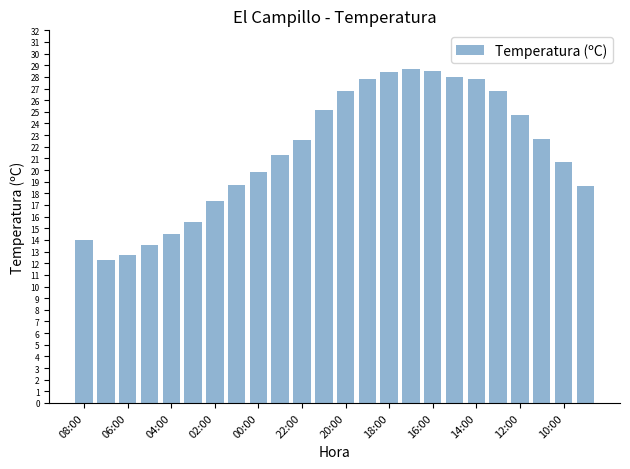

What is the average value?

21.5